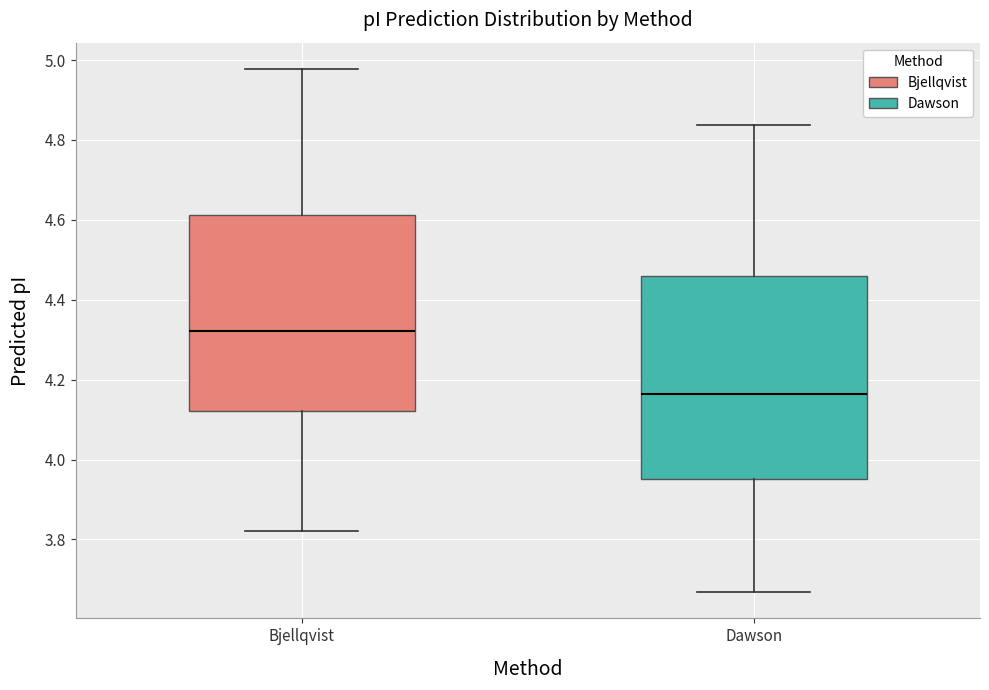

Where does the median line of the box for Dawson sit on the y-axis? The values are not printed on the chart, so give them approximately, as read against the axis.

4.16